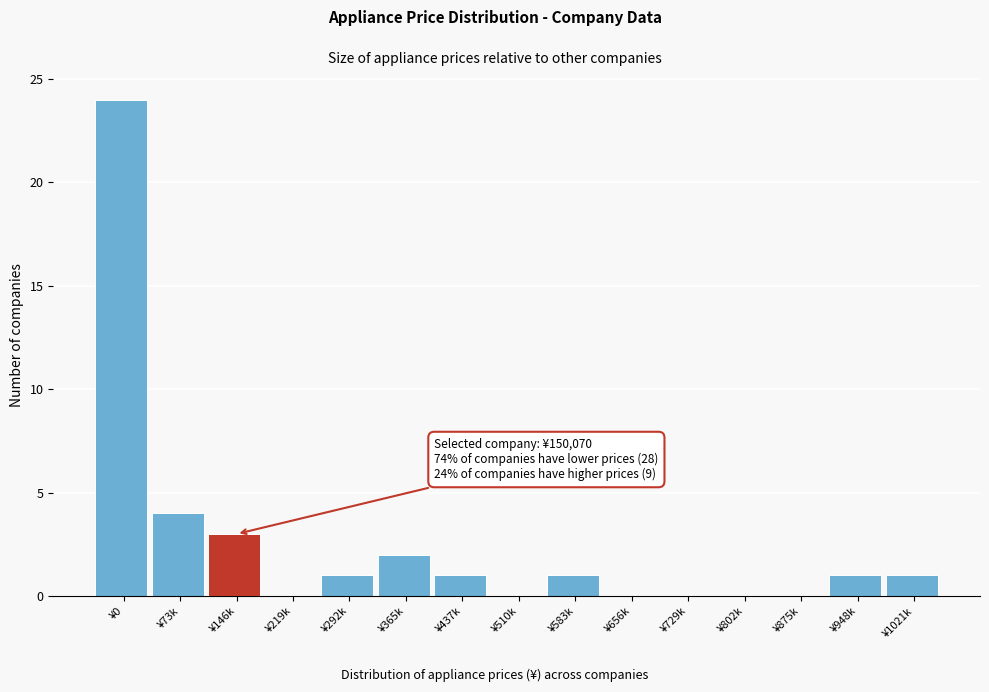

Reading right to left, extract all data points from this chart.

¥1021k=1	¥948k=1	¥875k=0	¥802k=0	¥729k=0	¥656k=0	¥583k=1	¥510k=0	¥437k=1	¥365k=2	¥292k=1	¥219k=0	¥146k=3	¥73k=4	¥0=24